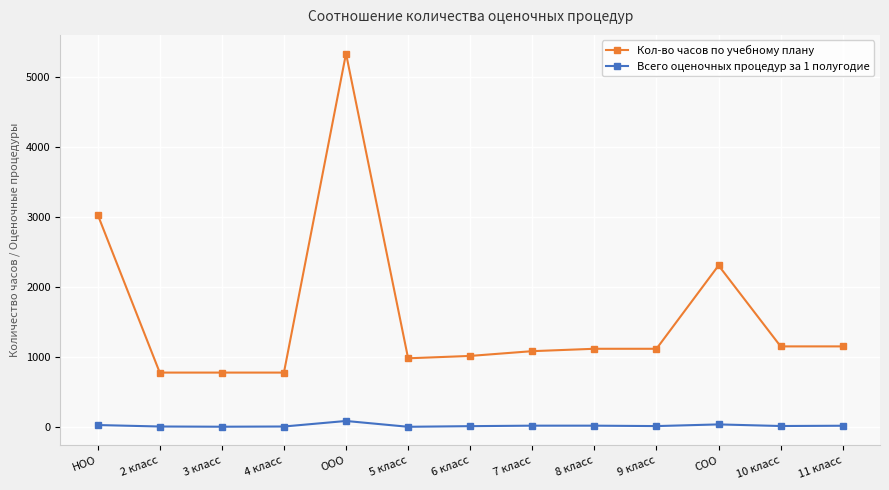

How many lines are shown in the chart?

2